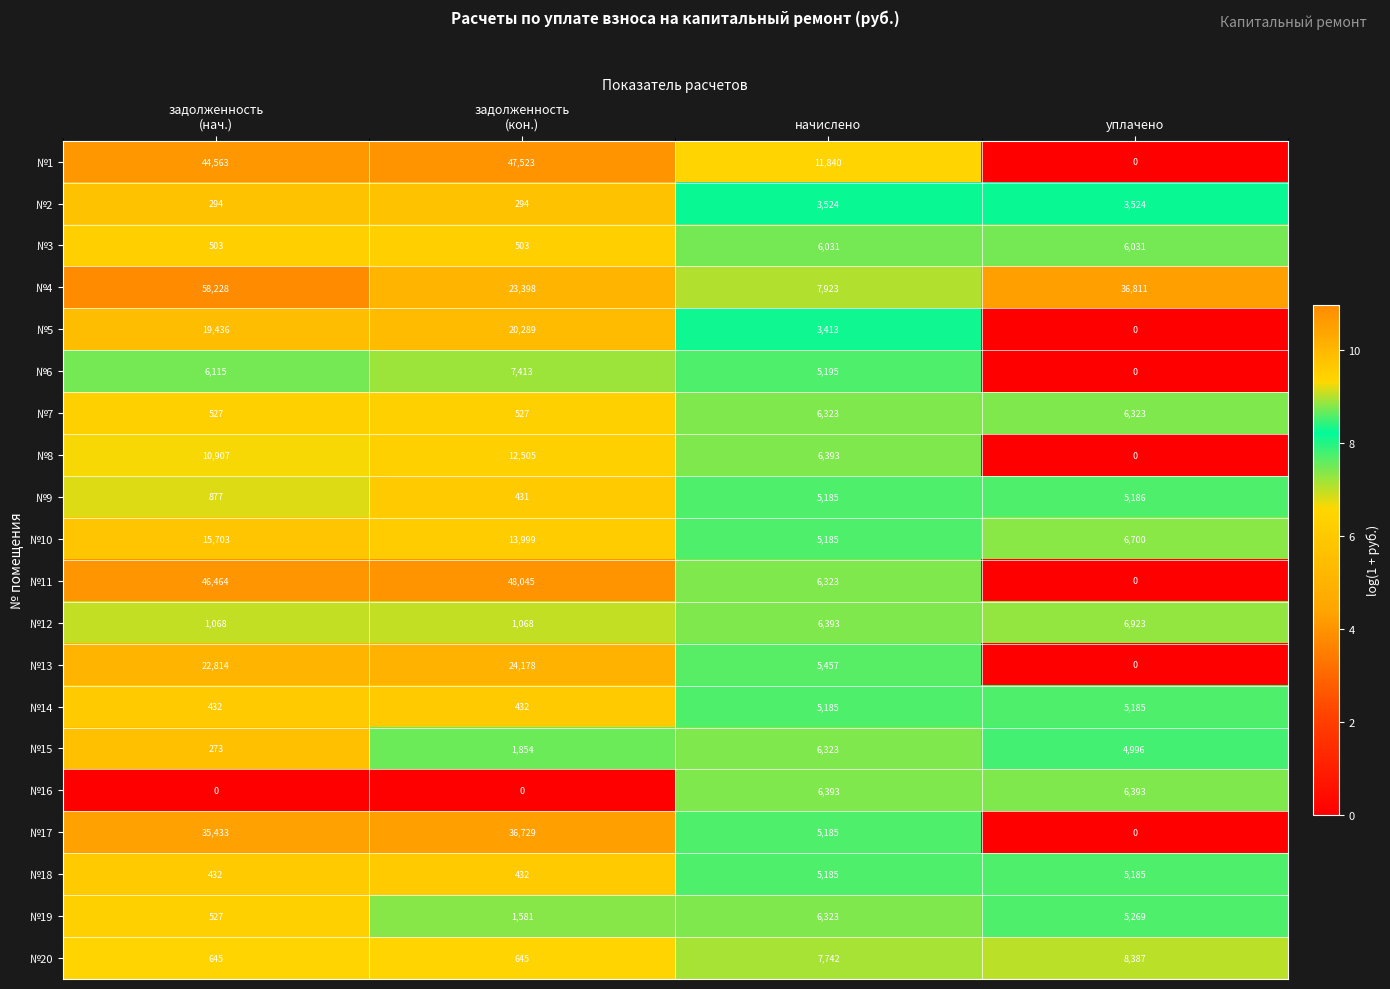

What is the average value of the №19 series?

3425